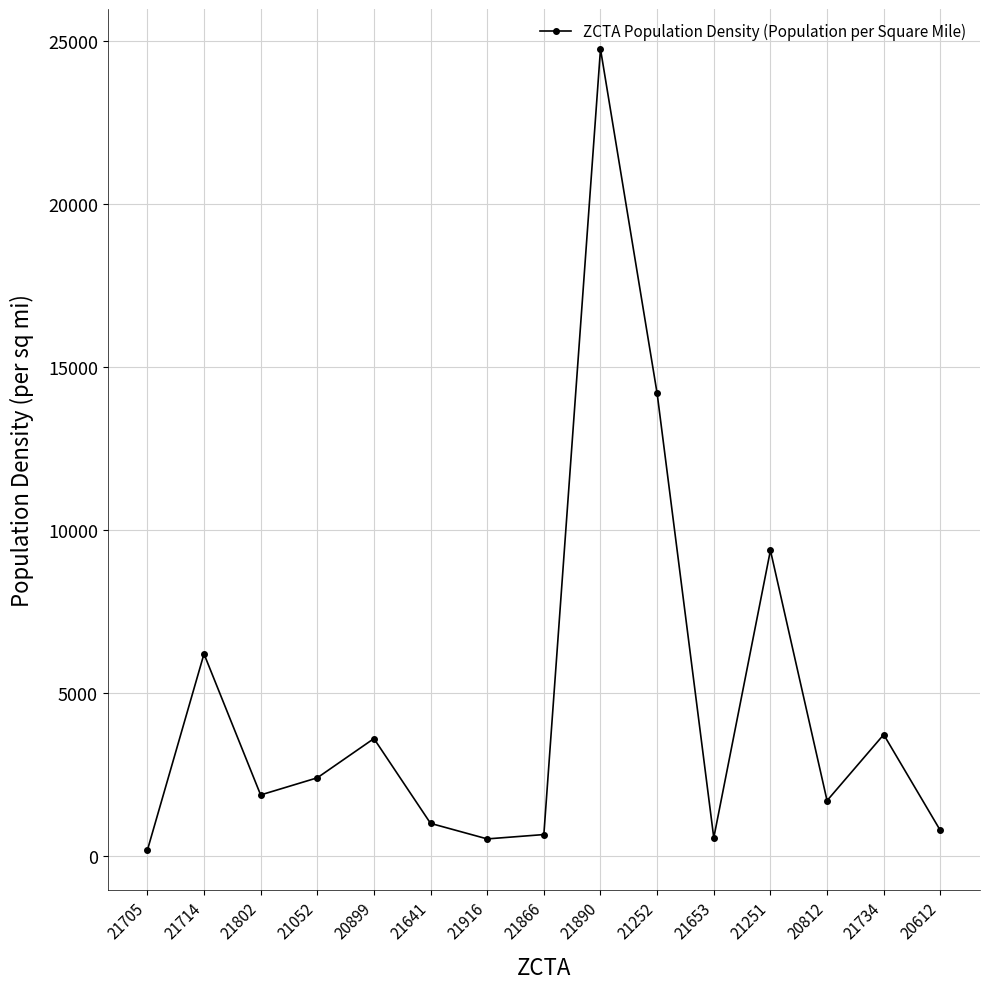

Where is the data nearest to the value 12459?

21252